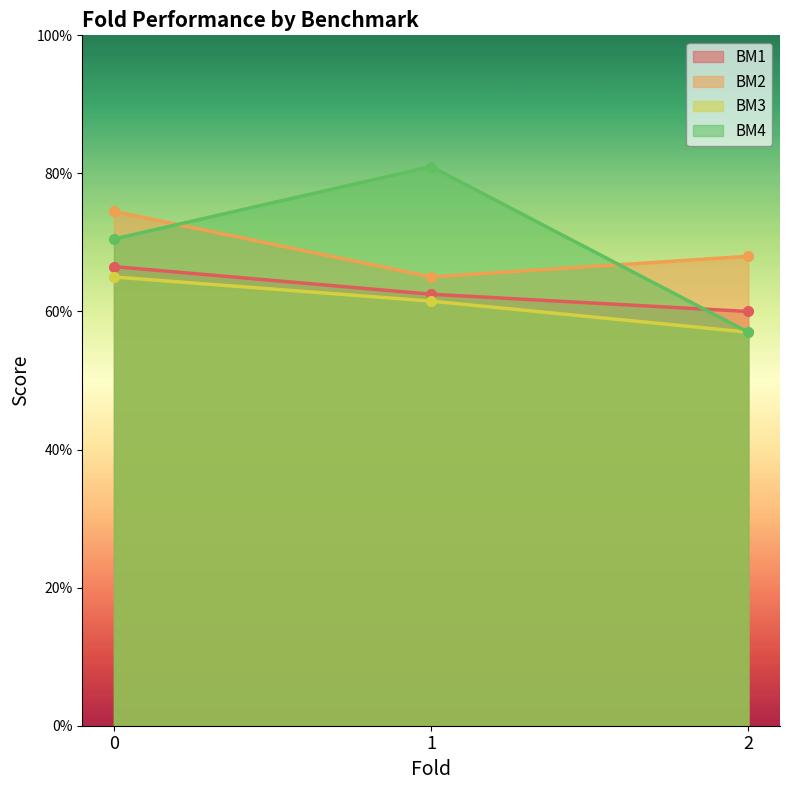

List the labels in order of BM1 value, largest first.

0, 1, 2